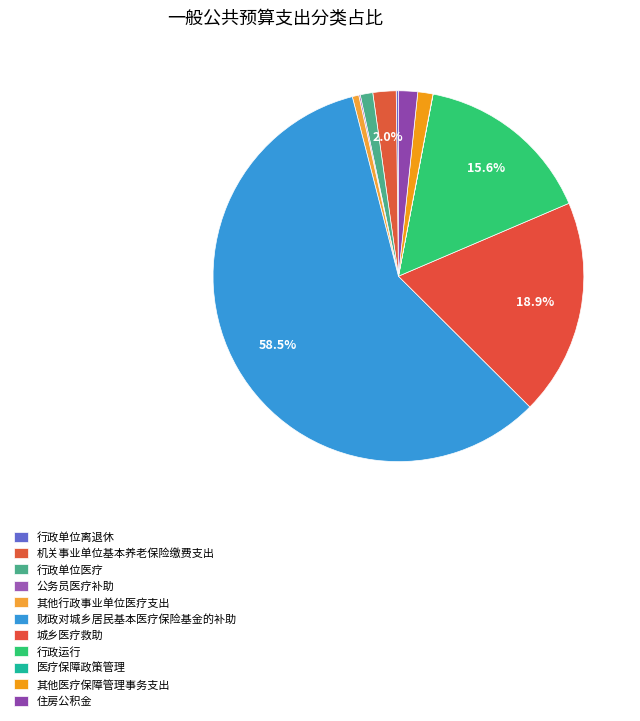

Which has a higher value, 行政单位离退休 or 行政单位医疗?

行政单位医疗